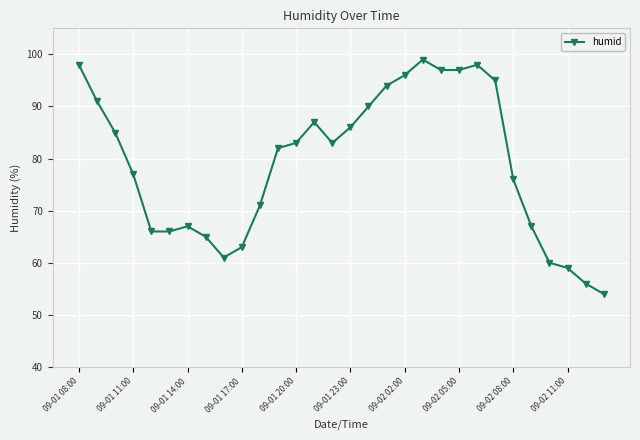

Reading left to right, what are all the values shown in this chart?

98	91	85	77	66	66	67	65	61	63	71	82	83	87	83	86	90	94	96	99	97	97	98	95	76	67	60	59	56	54